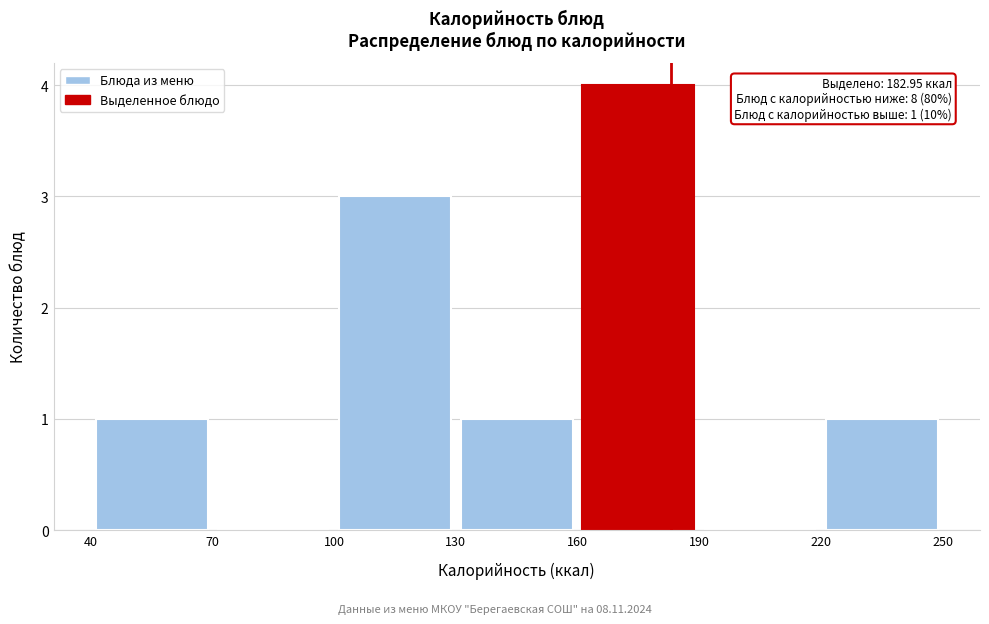

Which range on the x-axis has the tallest bar?

160 to 190